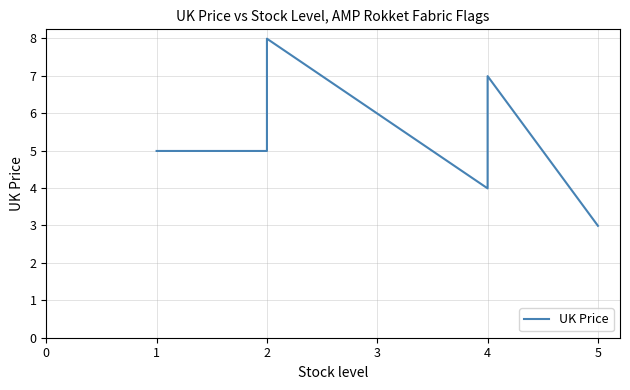

The chart shows a value of 3.8 at 2. True or false?

False